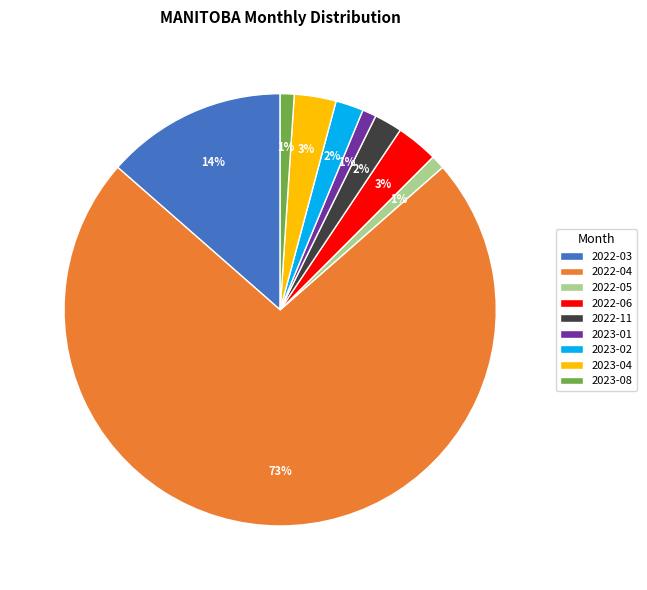

Which has a higher value, 2022-03 or 2022-05?

2022-03